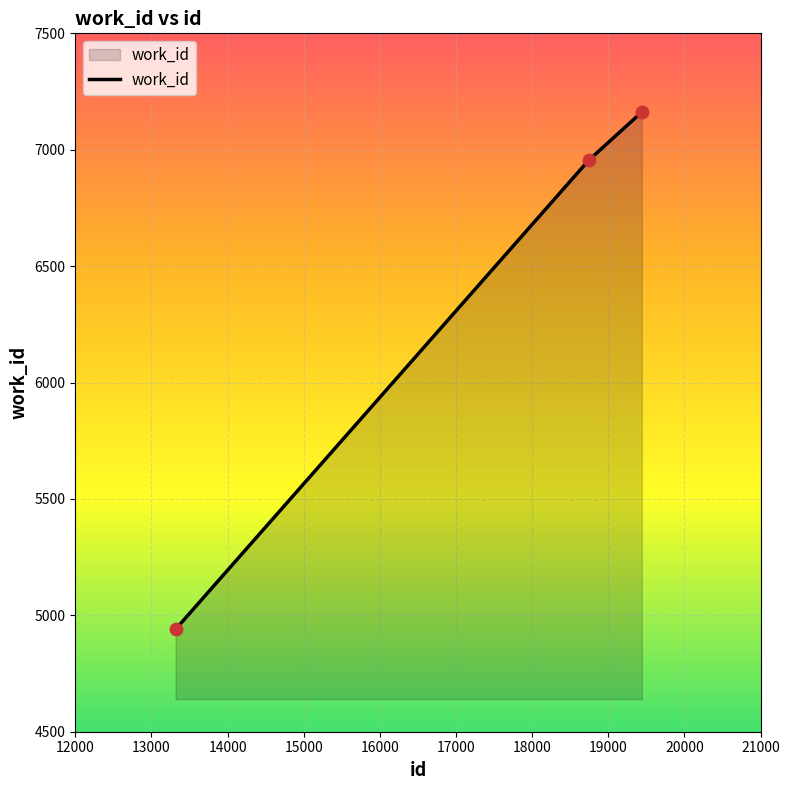

What is the sum of all values?

19056